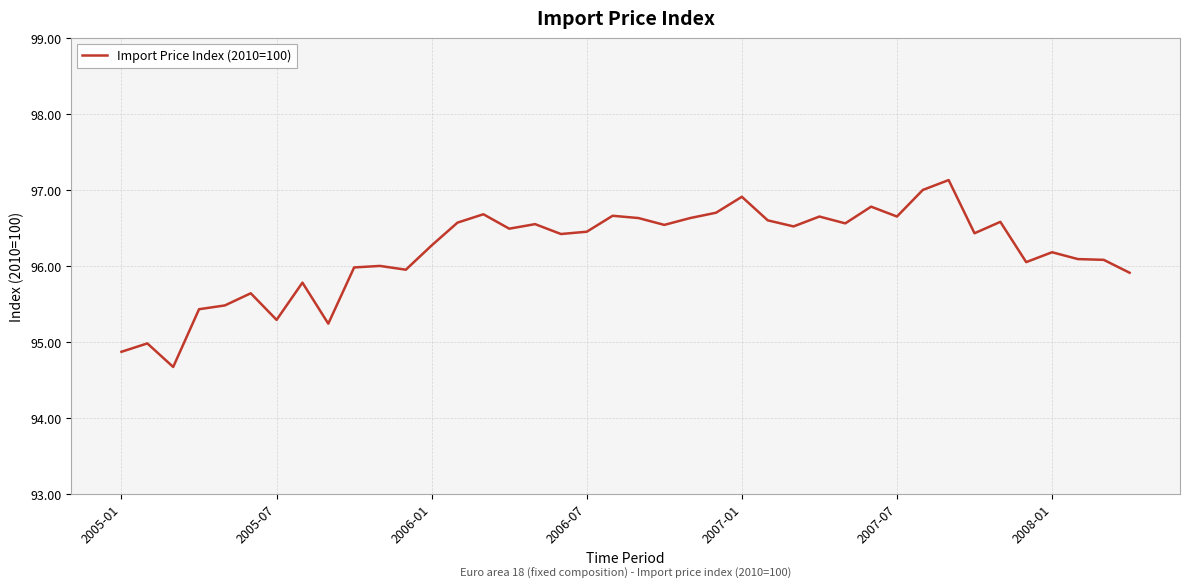

How many lines are shown in the chart?

1